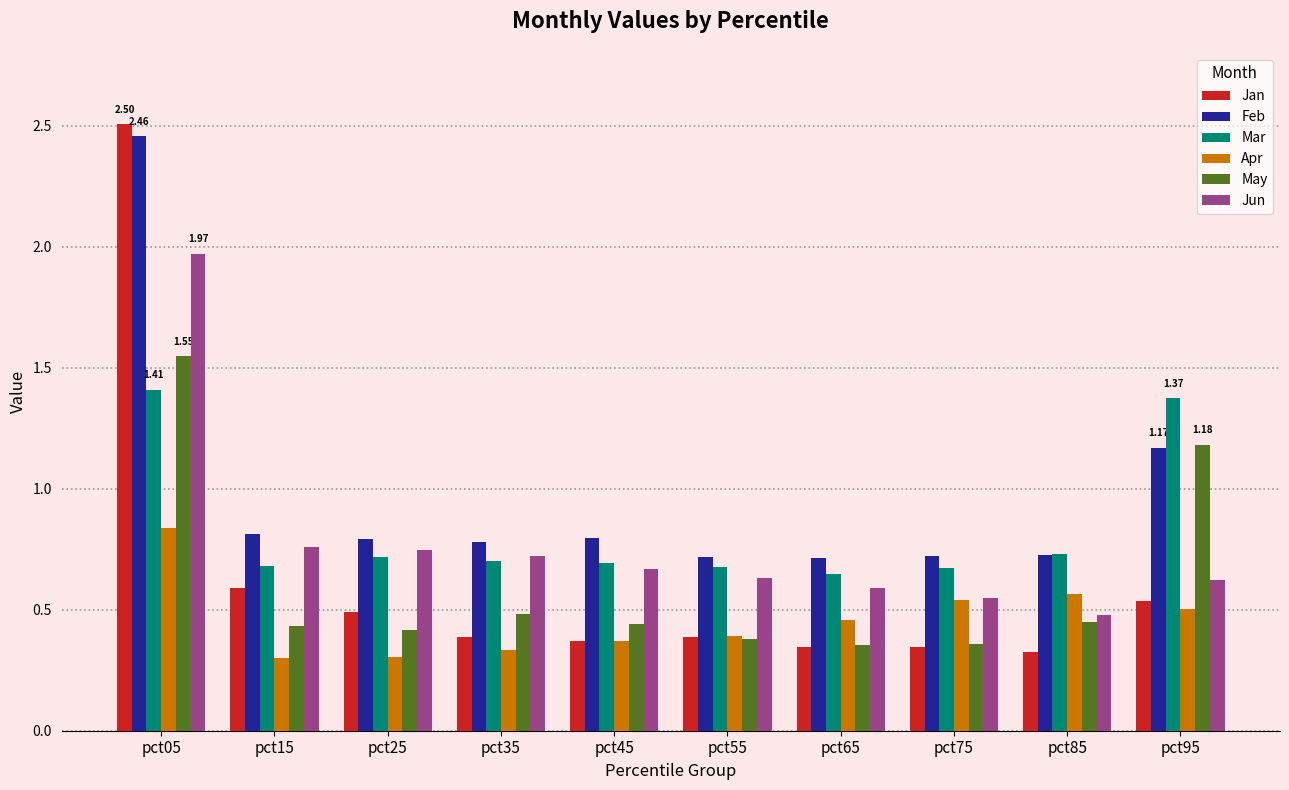

How many bars are there in each group?

6